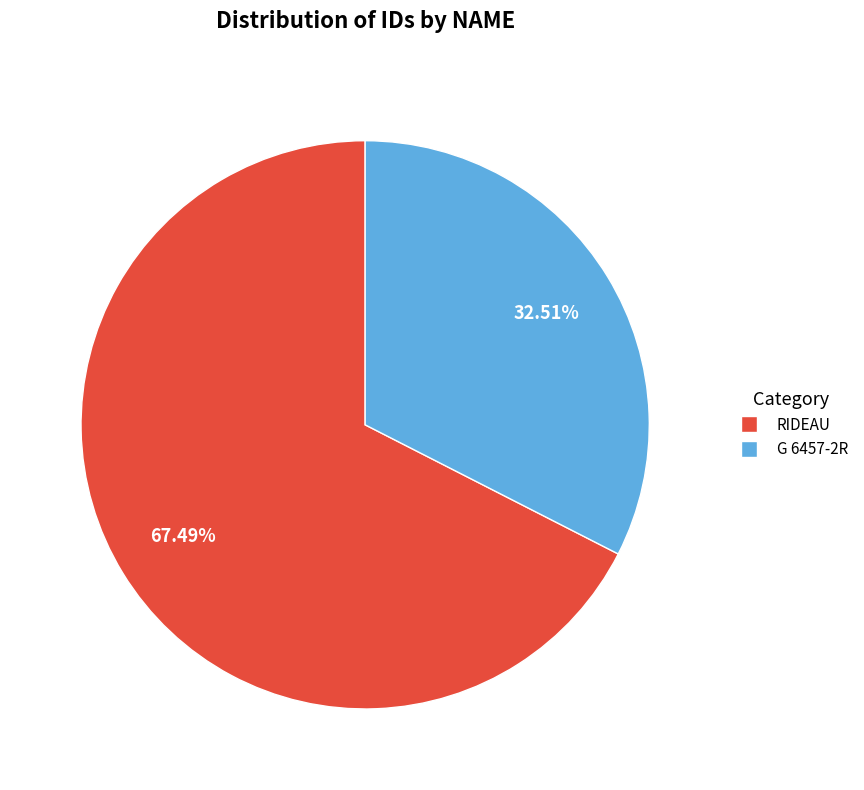

What is the ratio of the value at RIDEAU to the value at G 6457-2R?

2.1